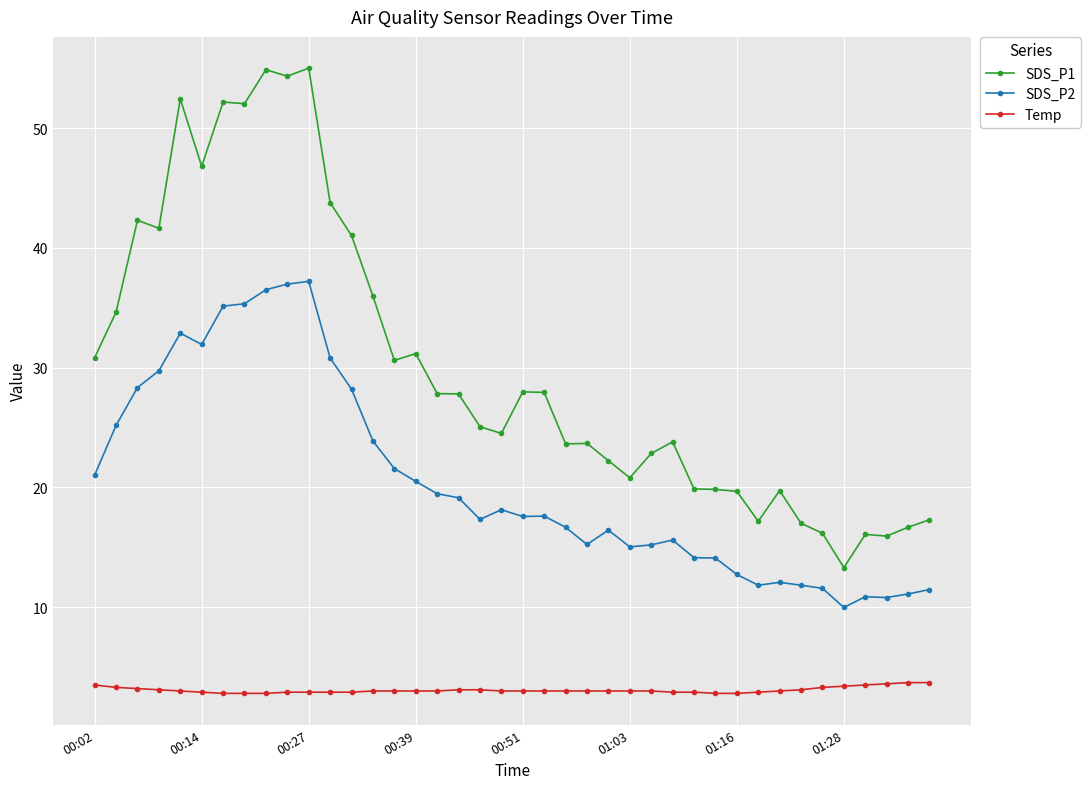

List the series in order of their overall mean, highest first.

SDS_P1, SDS_P2, Temp